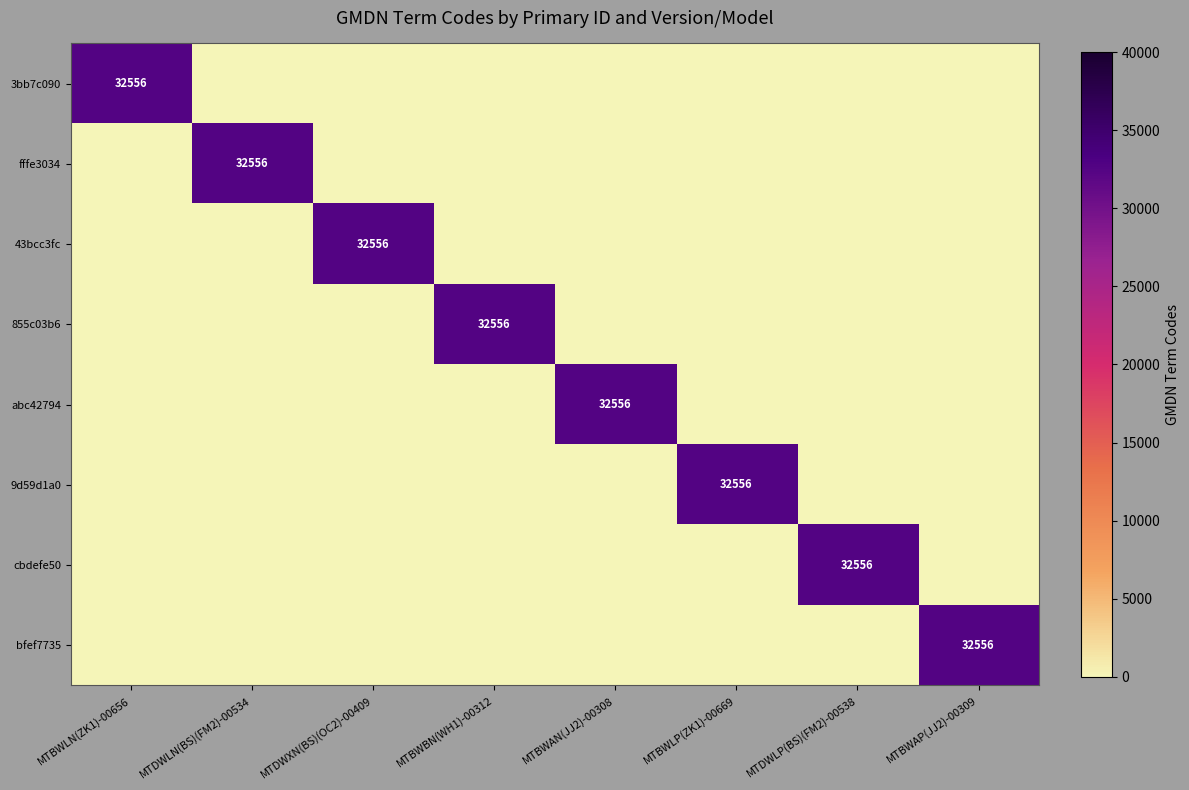

The abc42794 series shows 58545 at MTBWAN(JJ2)-00308. True or false?

False